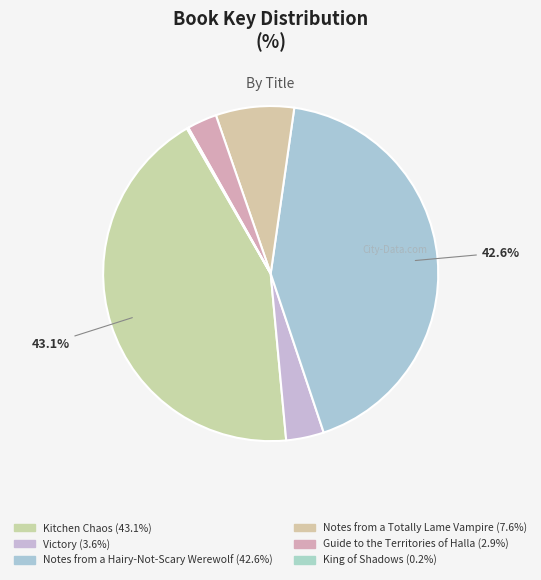

How many slices are in this pie chart?

6